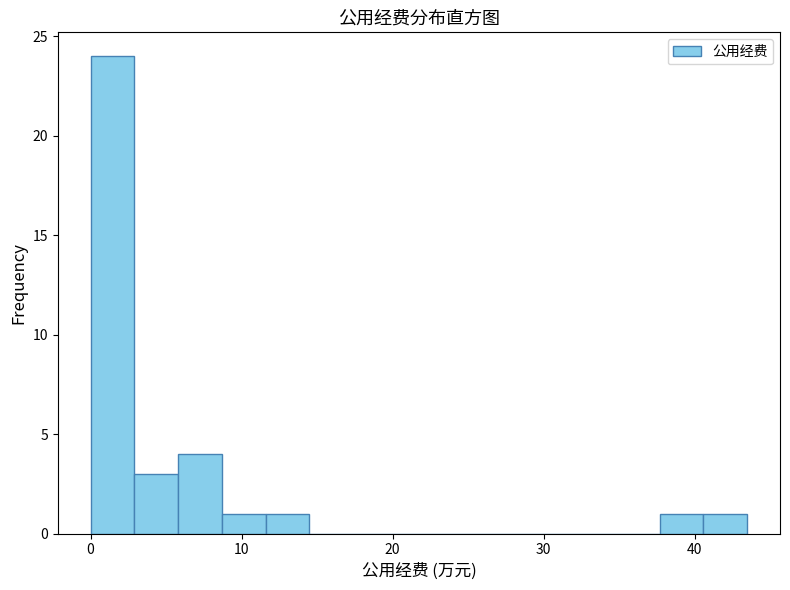

Around what value on the x-axis is the tallest bar? Give the approximate position of its centre, as read against the axis.

1